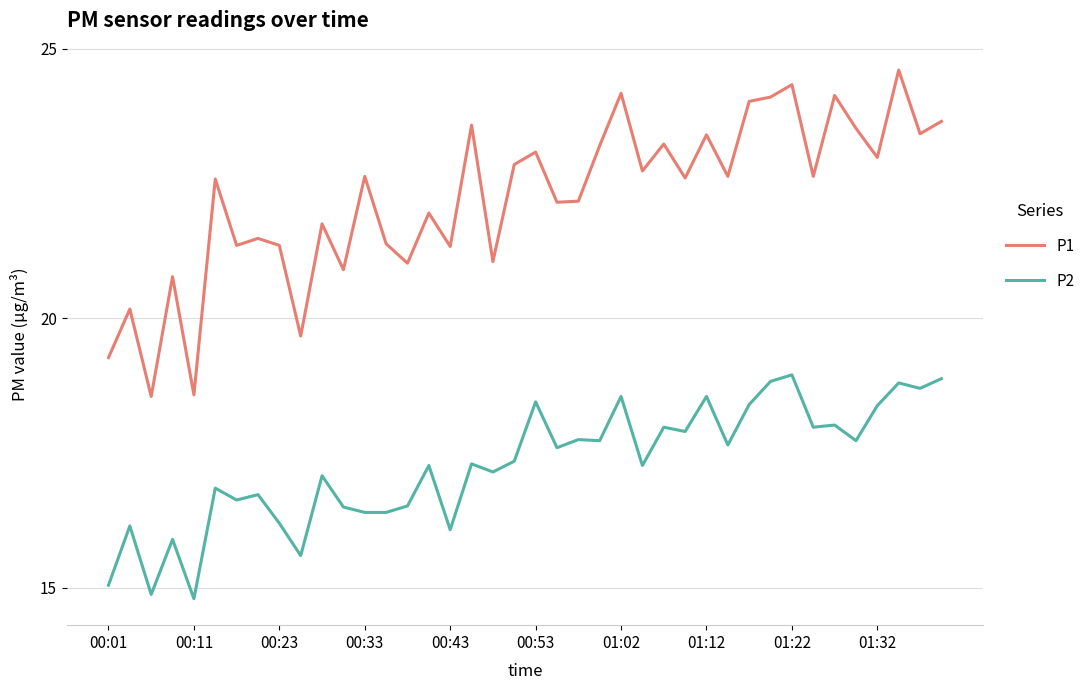

At how many categories does at least one series exceed 16?

40